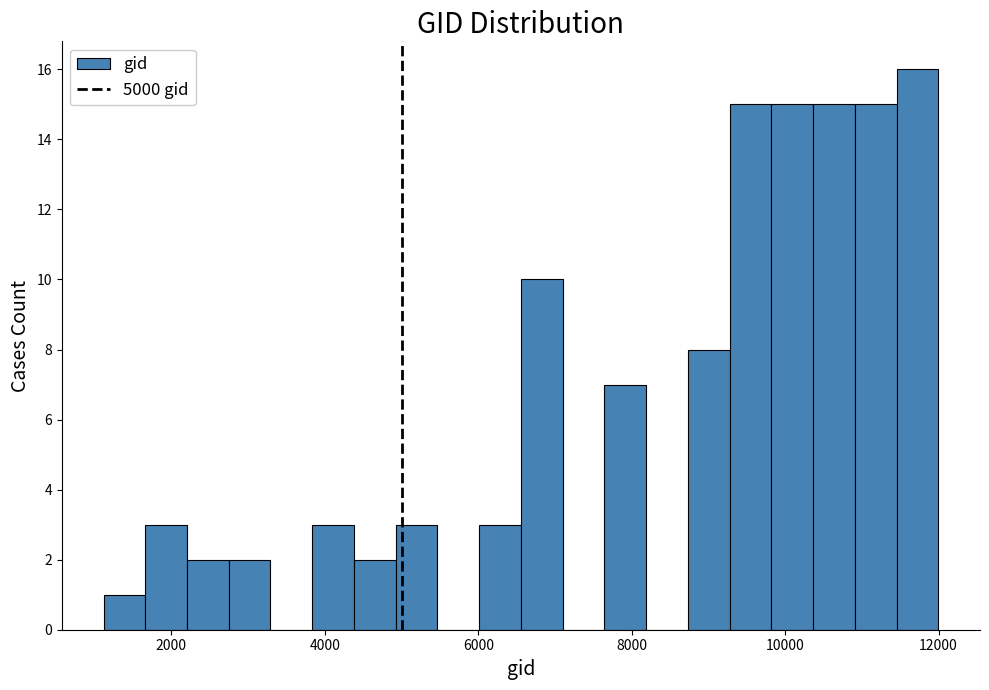

Around what value on the x-axis is the tallest bar? Give the approximate position of its centre, as read against the axis.

11800